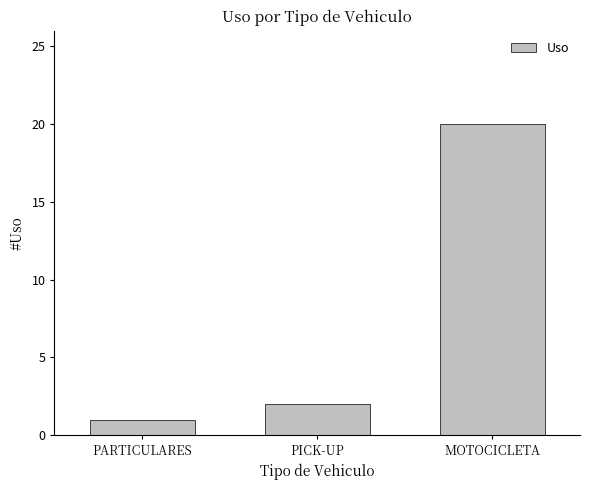

How many values are below 2?

1